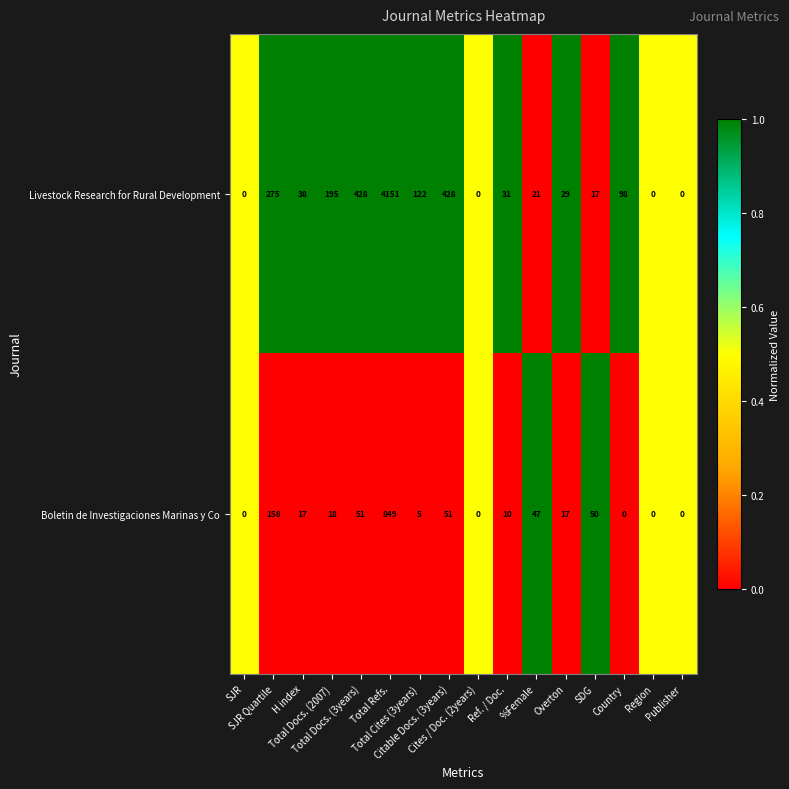

What is the maximum value shown in the chart?

4151